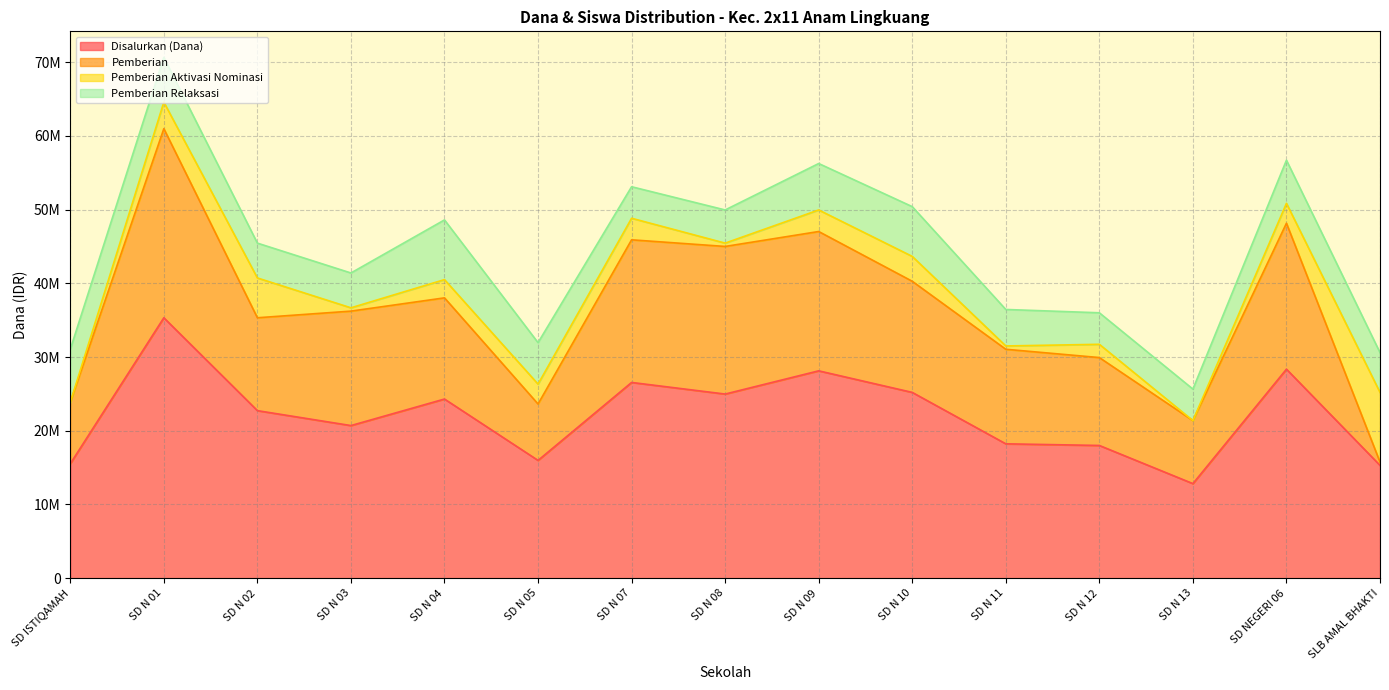

What are all the series names shown in the legend?

Disalurkan (Dana), Pemberian, Pemberian Aktivasi Nominasi, Pemberian Relaksasi